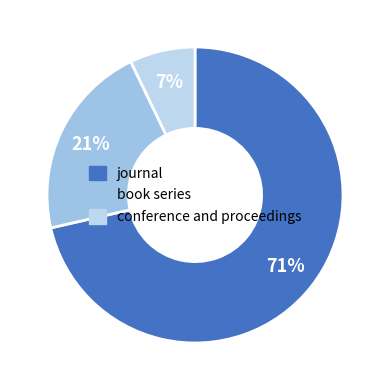

Between journal and book series, which is larger?

journal